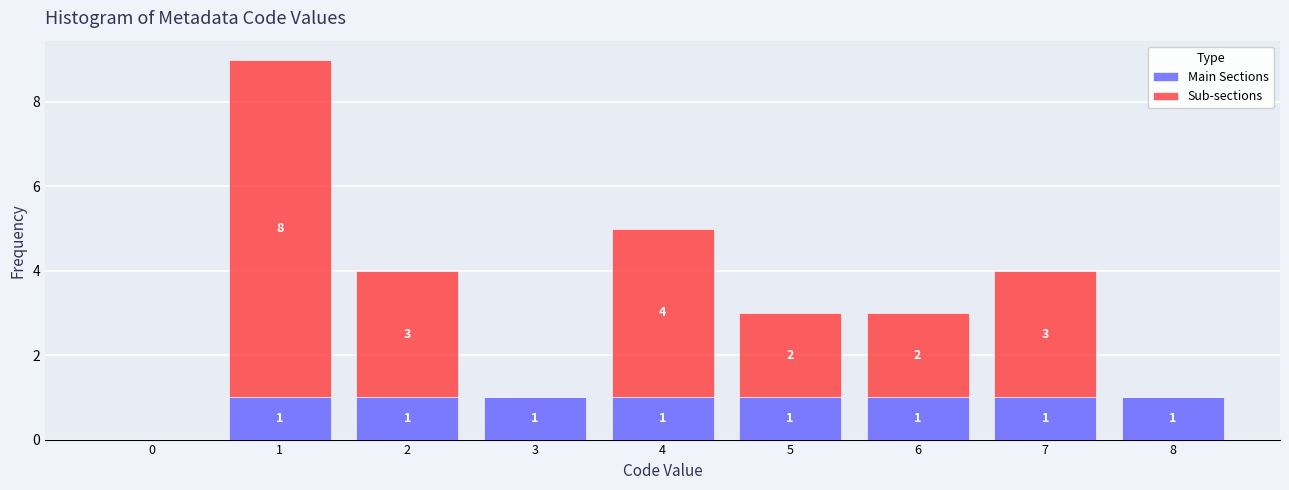

Reading left to right, what are the values for Main Sections?

0=0	1=1	2=1	3=1	4=1	5=1	6=1	7=1	8=1